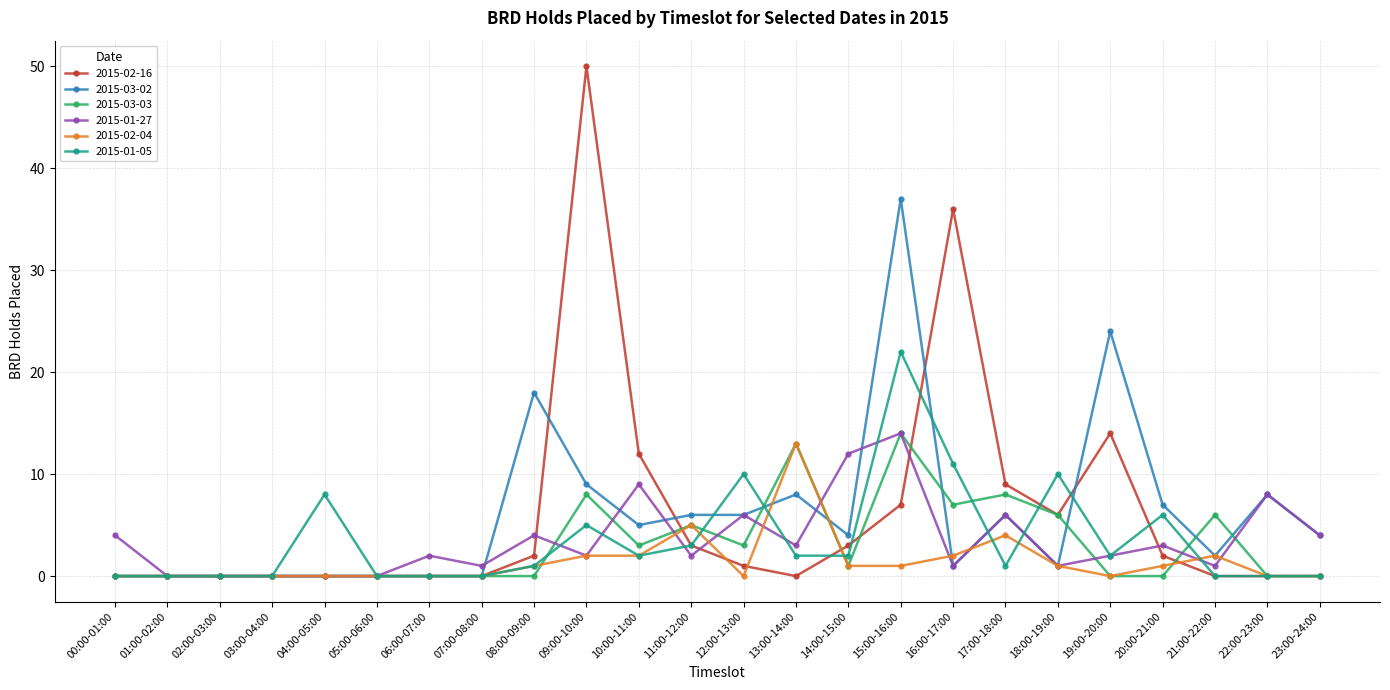

How many lines are shown in the chart?

6